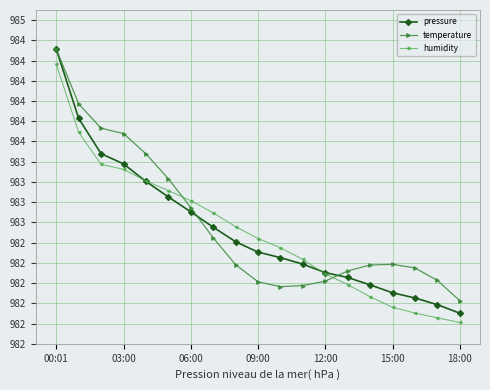

List the series in order of their overall mean, lowest first.

humidity, pressure, temperature